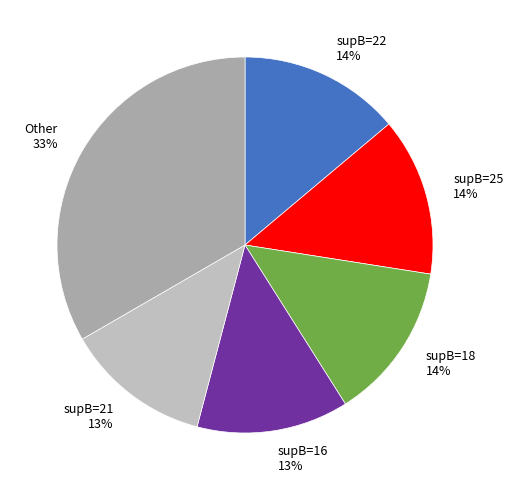

What percentage is the supB=21 13% slice, to the nearest percent?

13%